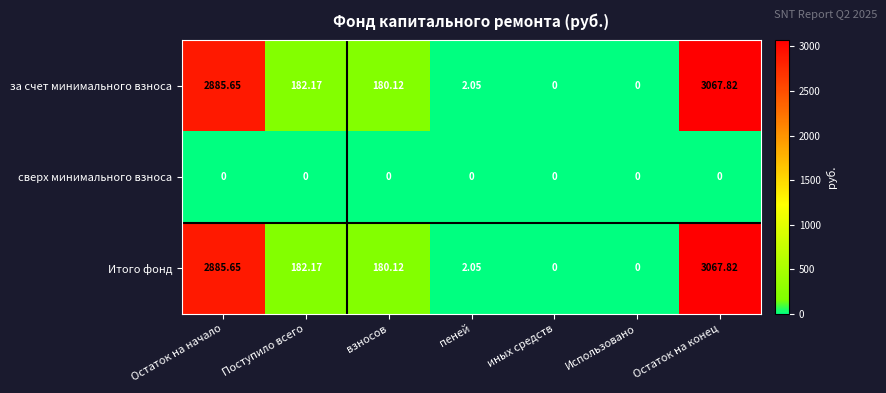

Where is Итого фонд nearest to the value 1533?

Поступило всего